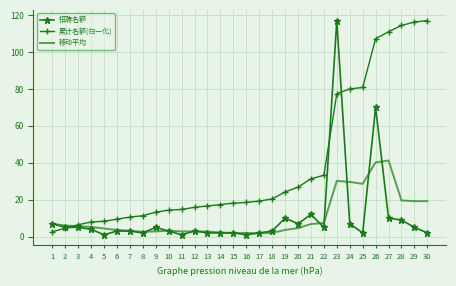

Between 1 and 19, which series saw the biggest shift?

累计名额(归一化)